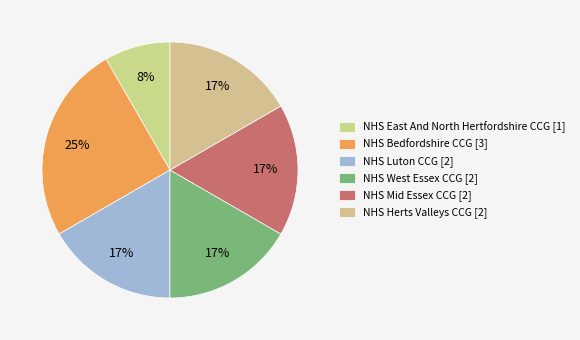

To the nearest percent, what is the average slice percentage?

17%